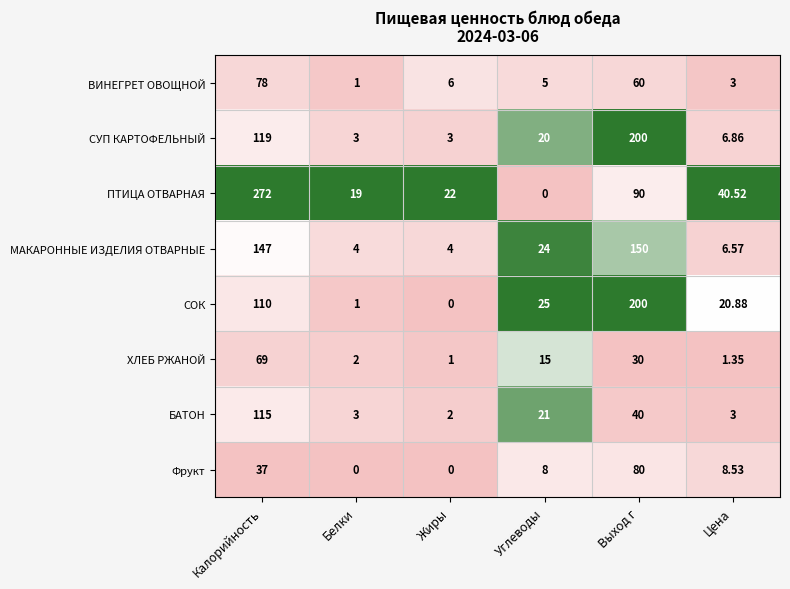

At which label is БАТОН closest to 58?

Выход г